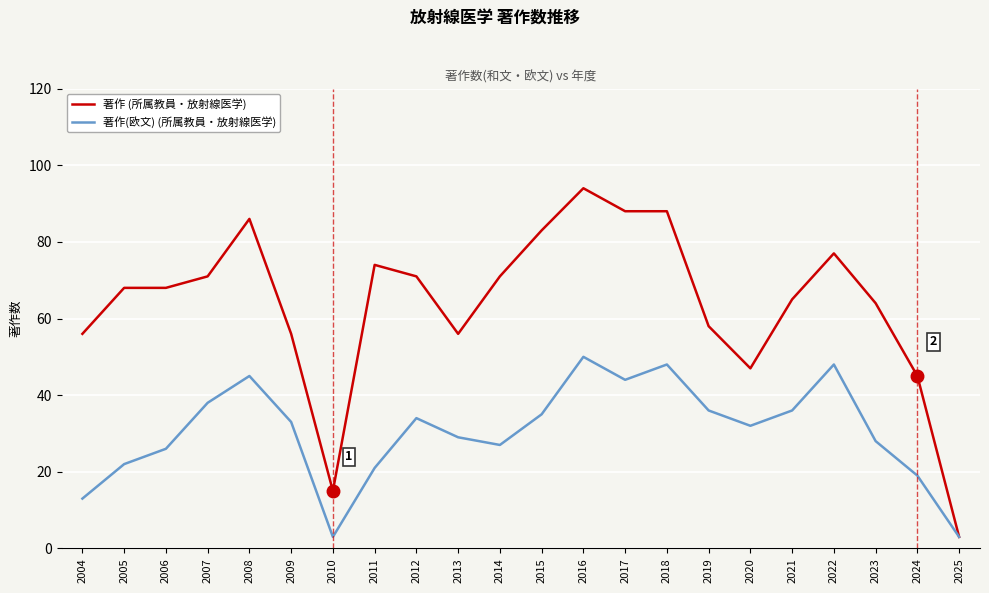

List the series in order of their overall mean, lowest first.

著作(欧文) (所属教員・放射線医学), 著作 (所属教員・放射線医学)